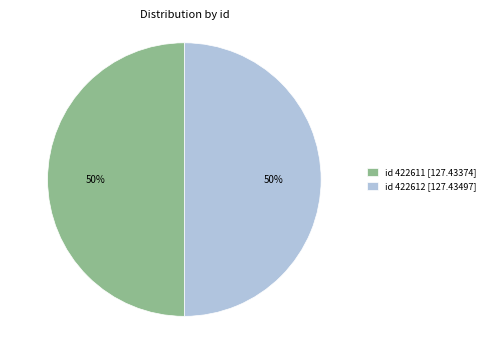

To the nearest percent, what is the average slice percentage?

50%